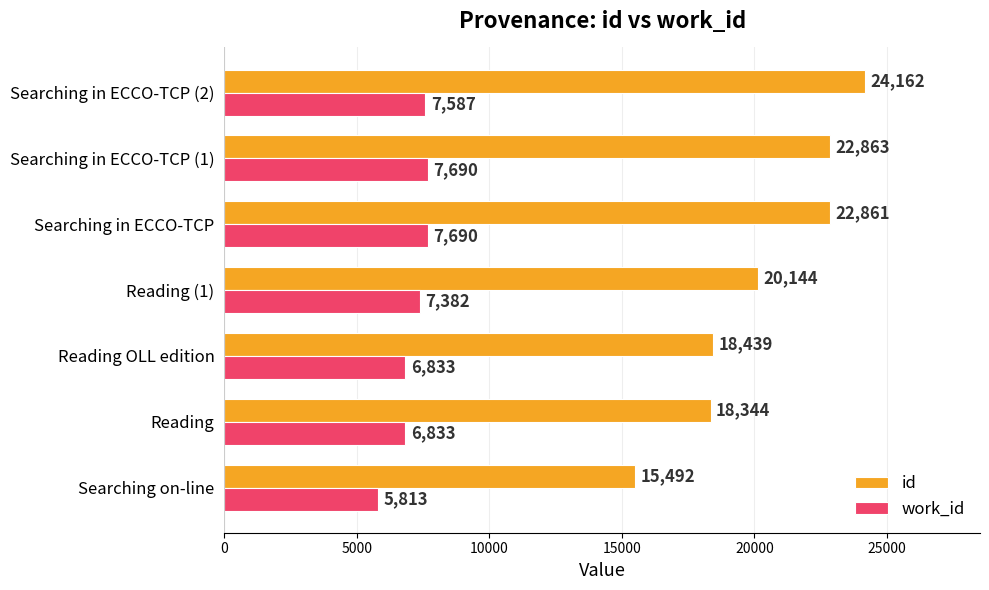

What is the difference between the maximum and minimum values in the id series?

8670